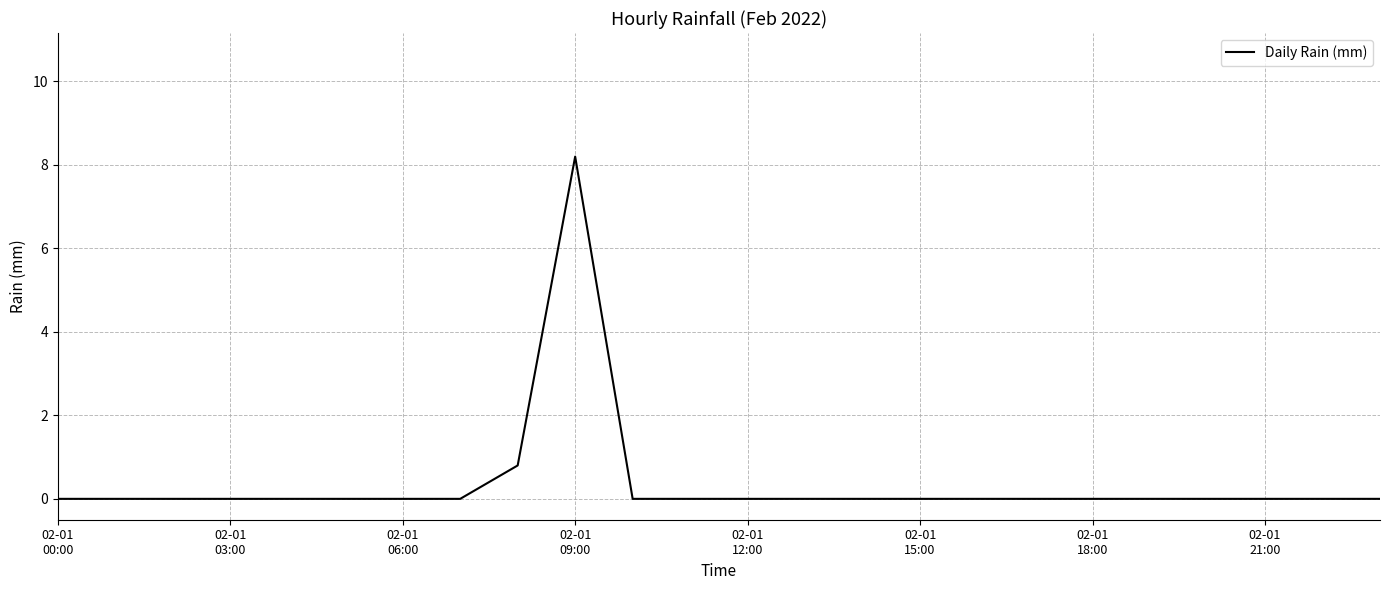

What is the difference between the maximum and minimum values?

8.2